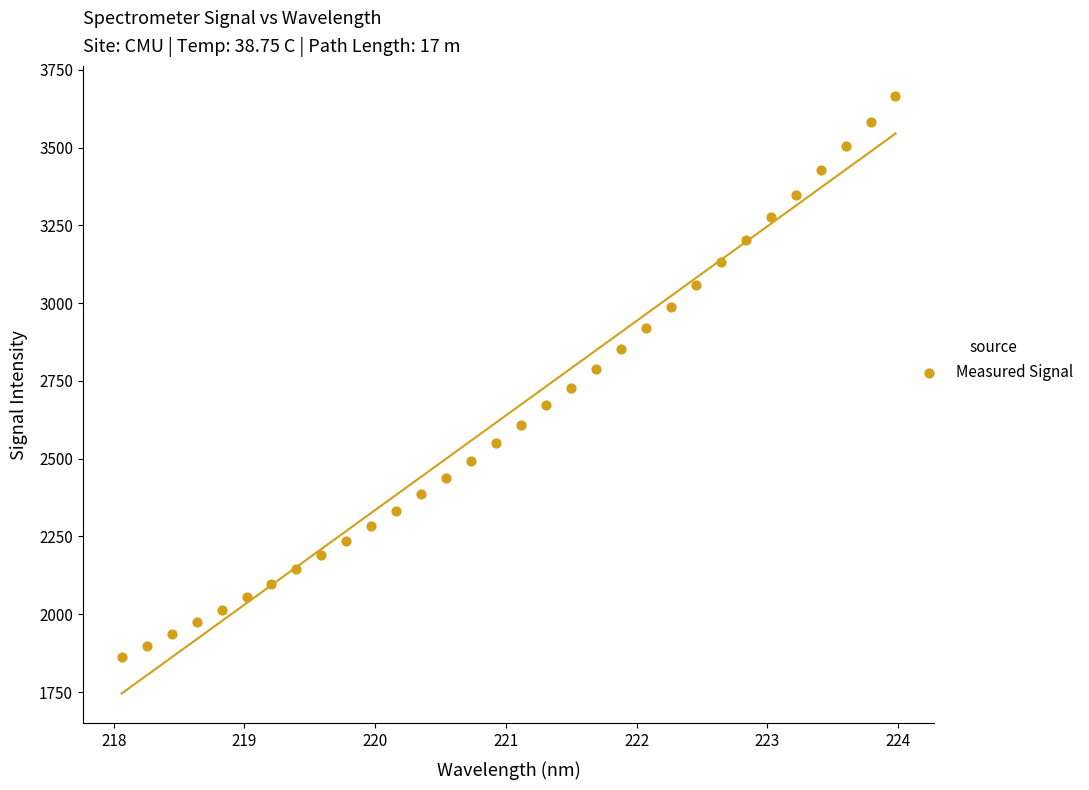

What is the range of X values (max minus min)?

5.9